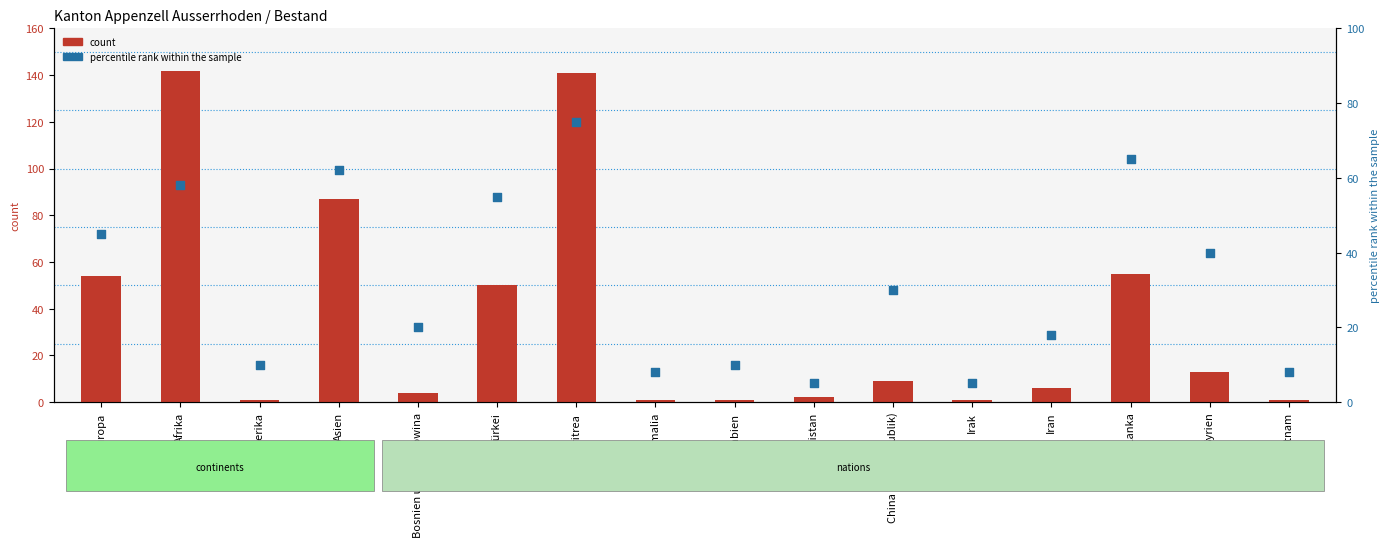

At which category is the sum across all series the highest?

Eritrea